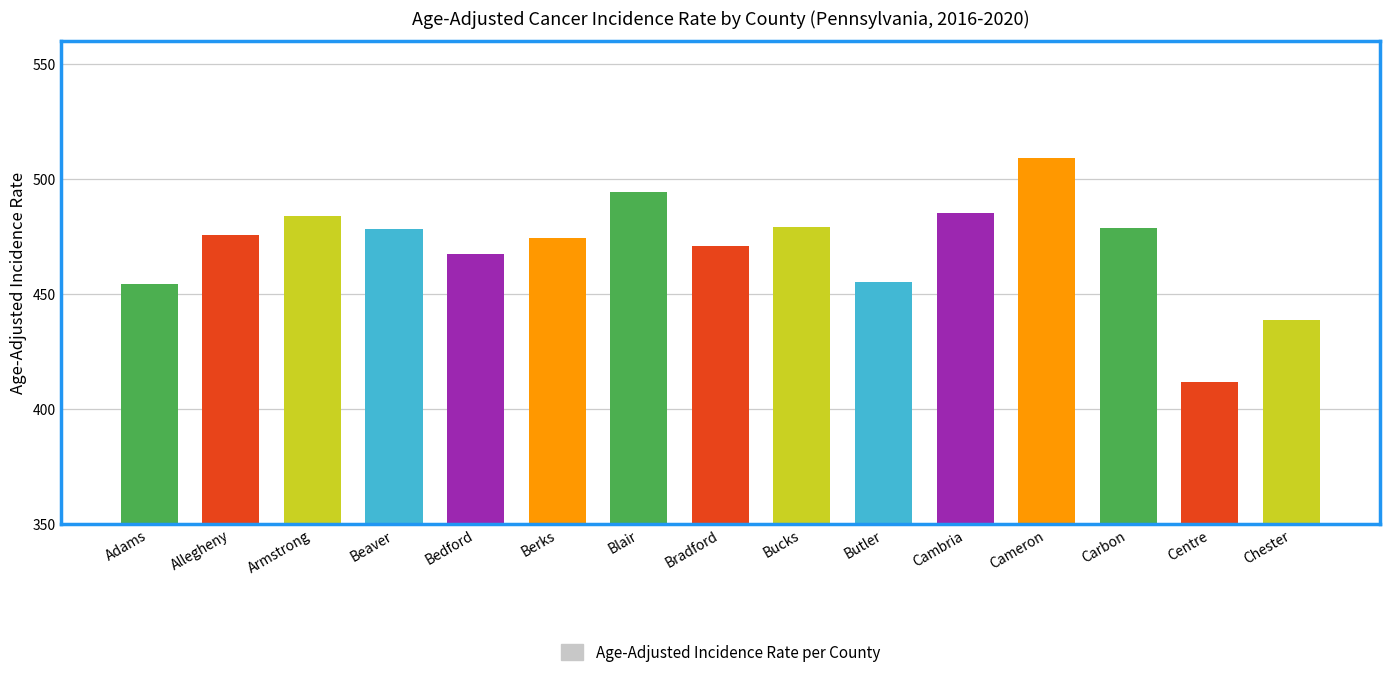

Which category has the highest value across all series?

Cameron